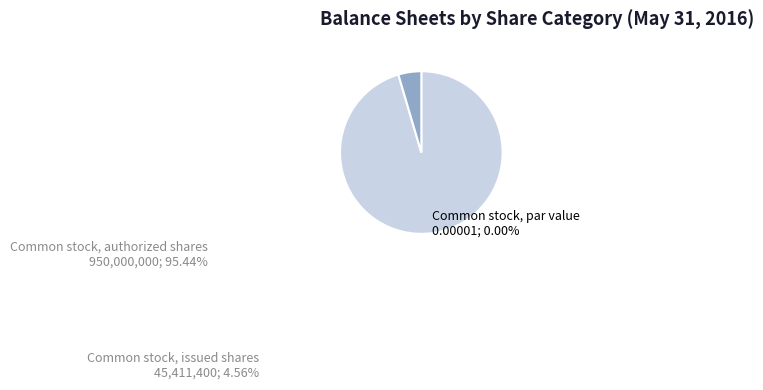

What is the largest slice in the pie chart?

Common stock, authorized shares